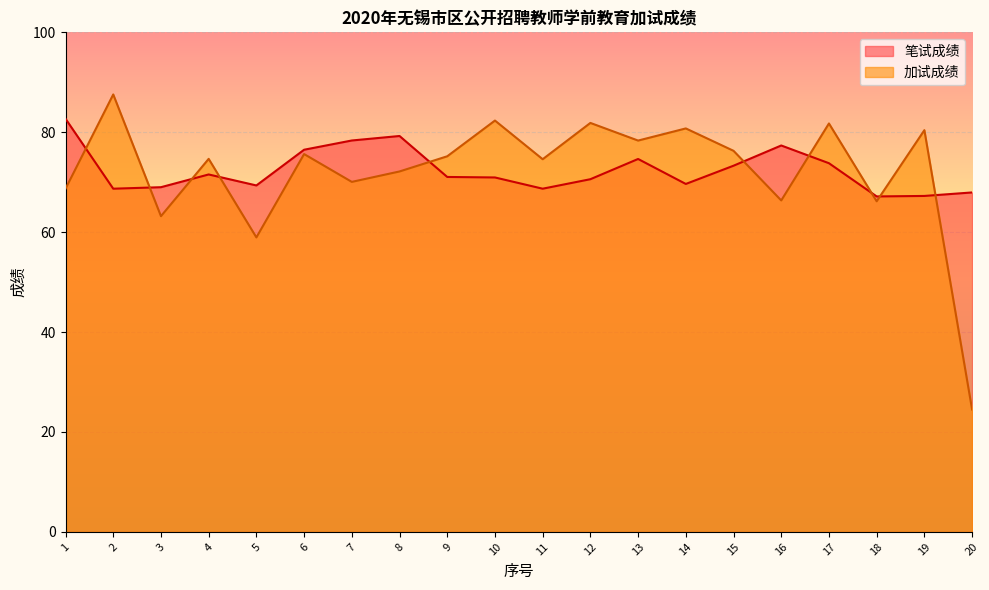

What are all the series names shown in the legend?

笔试成绩, 加试成绩